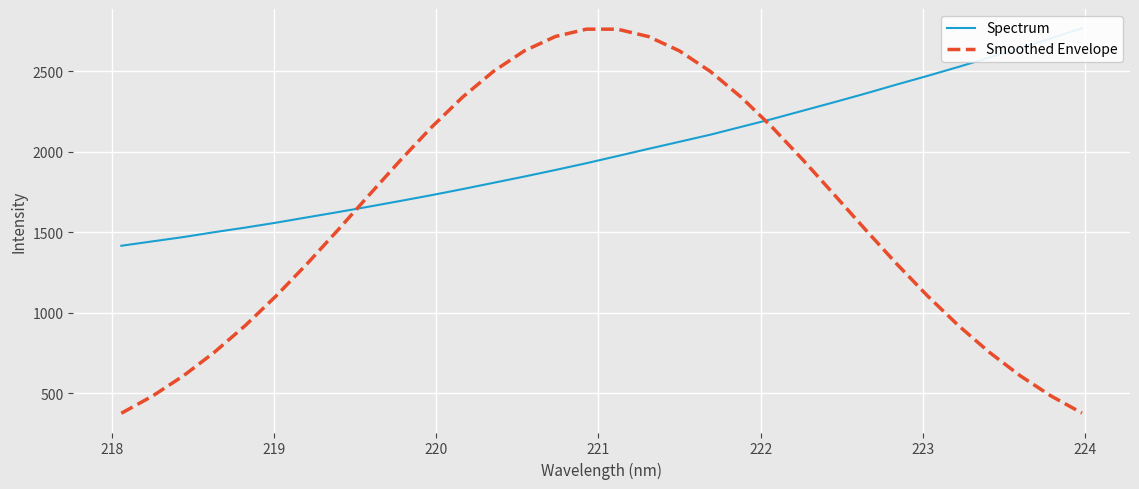

What is the lowest value of the Smoothed Envelope series?

374.0